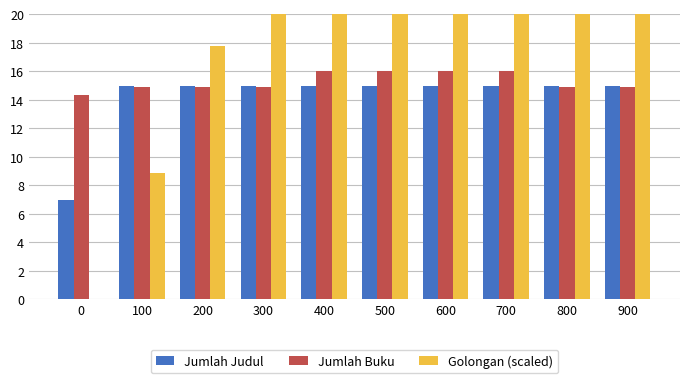

What is the maximum value for Golongan (scaled)?

80.0